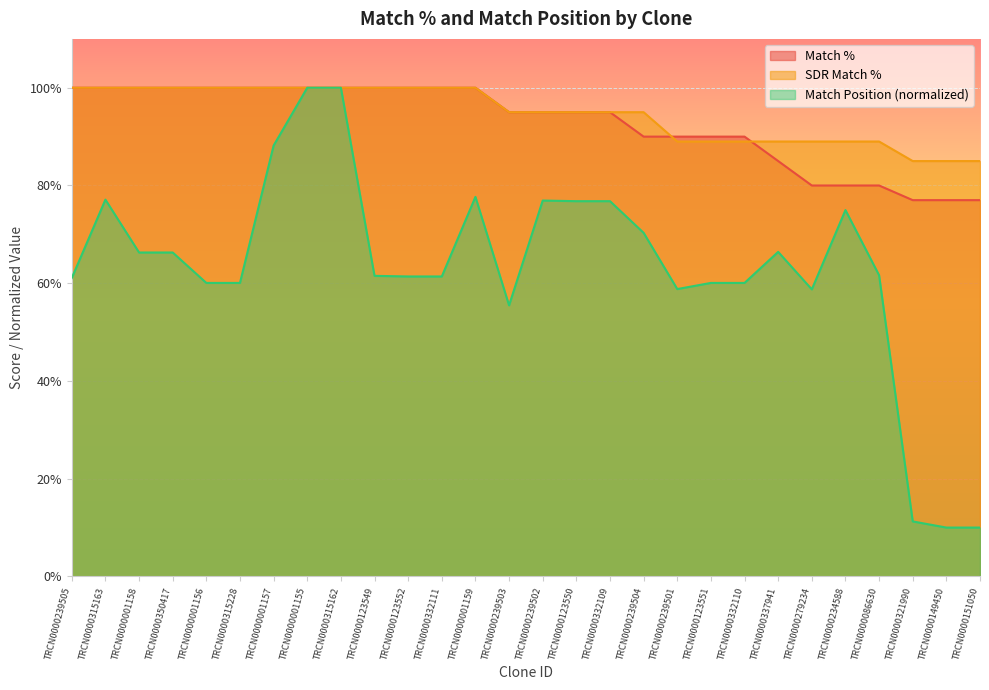

What is the smallest value displayed?

10.0